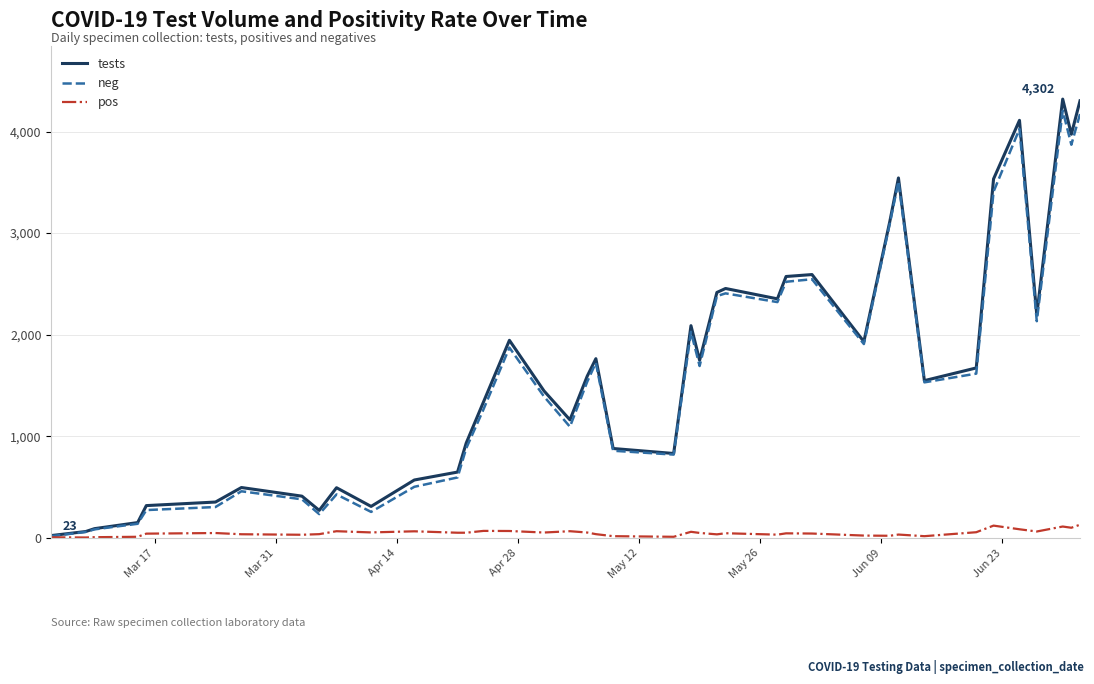

Which series has the widest spread of values?

tests